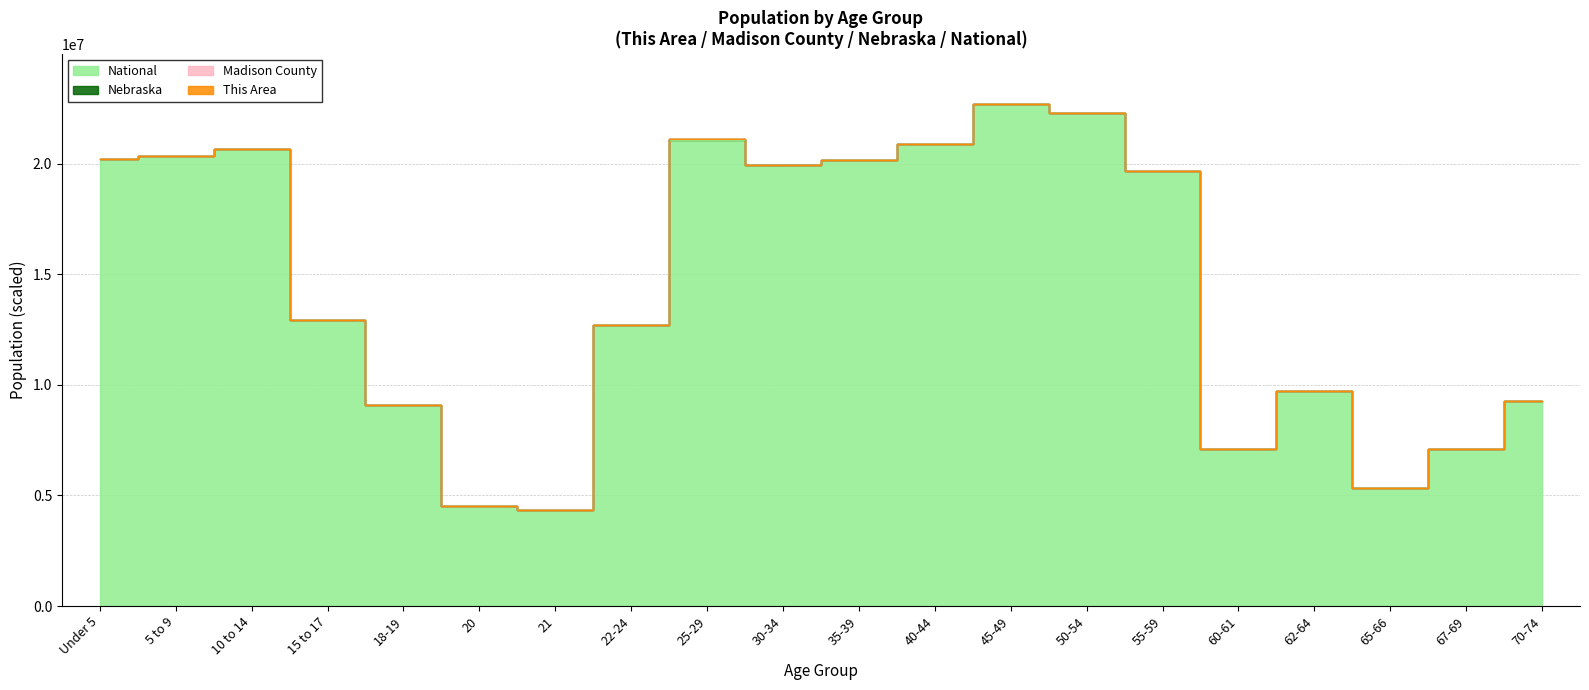

At which category does National reach its first local peak?

10 to 14